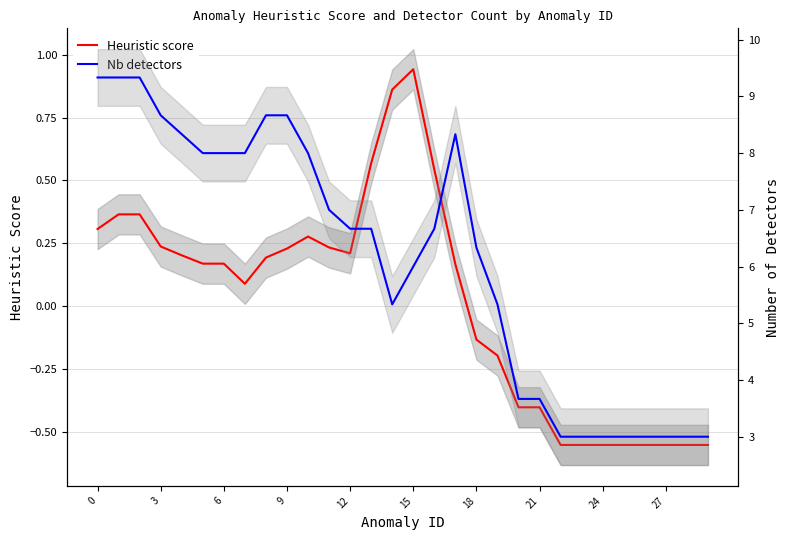

What is the label of the 12th point from the left?

11